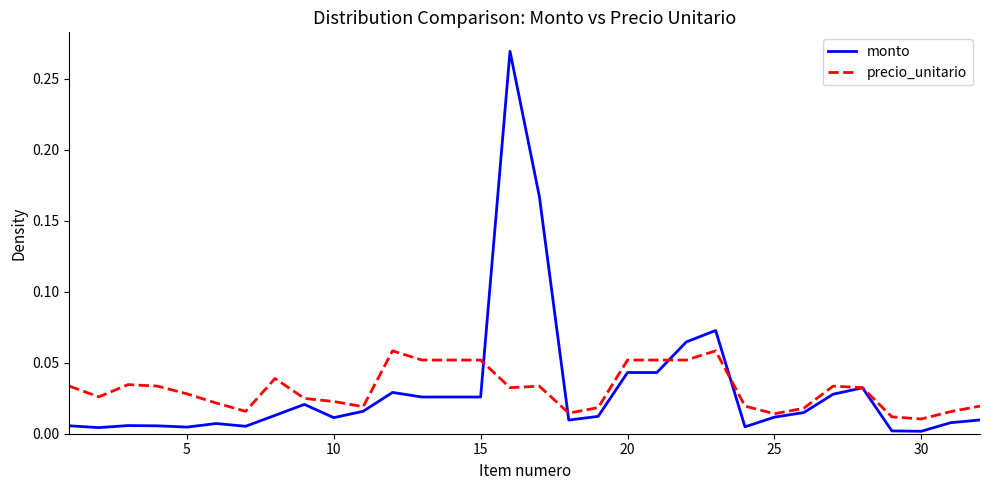

What are all the series names shown in the legend?

monto, precio_unitario